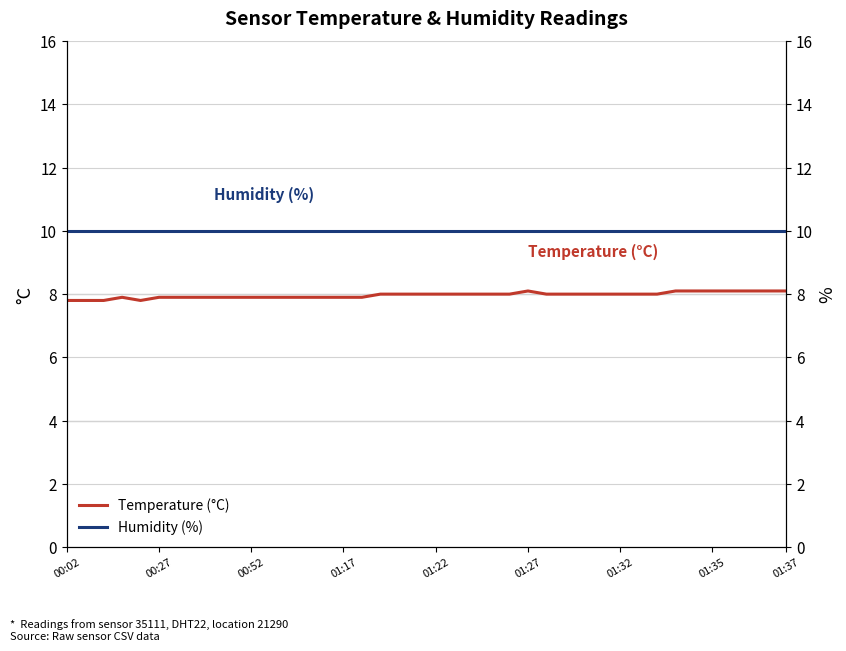

The value of Humidity (%) at 26 is 13.0. True or false?

False